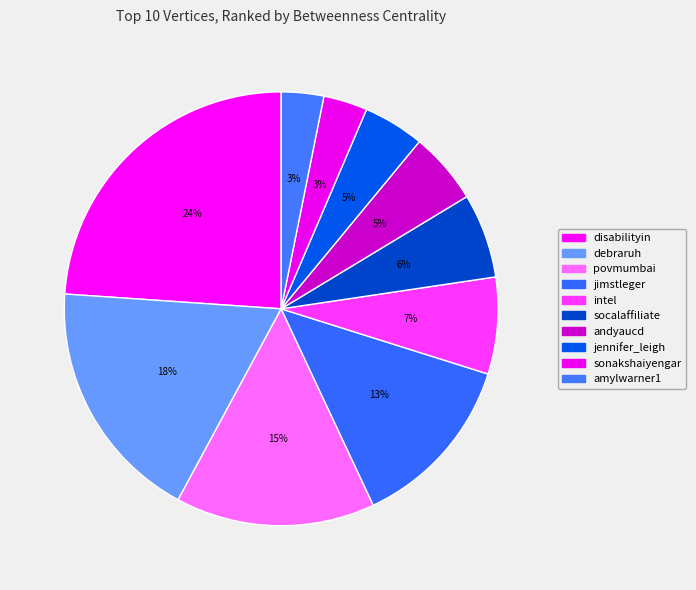

Which category has the biggest portion of the pie?

disabilityin